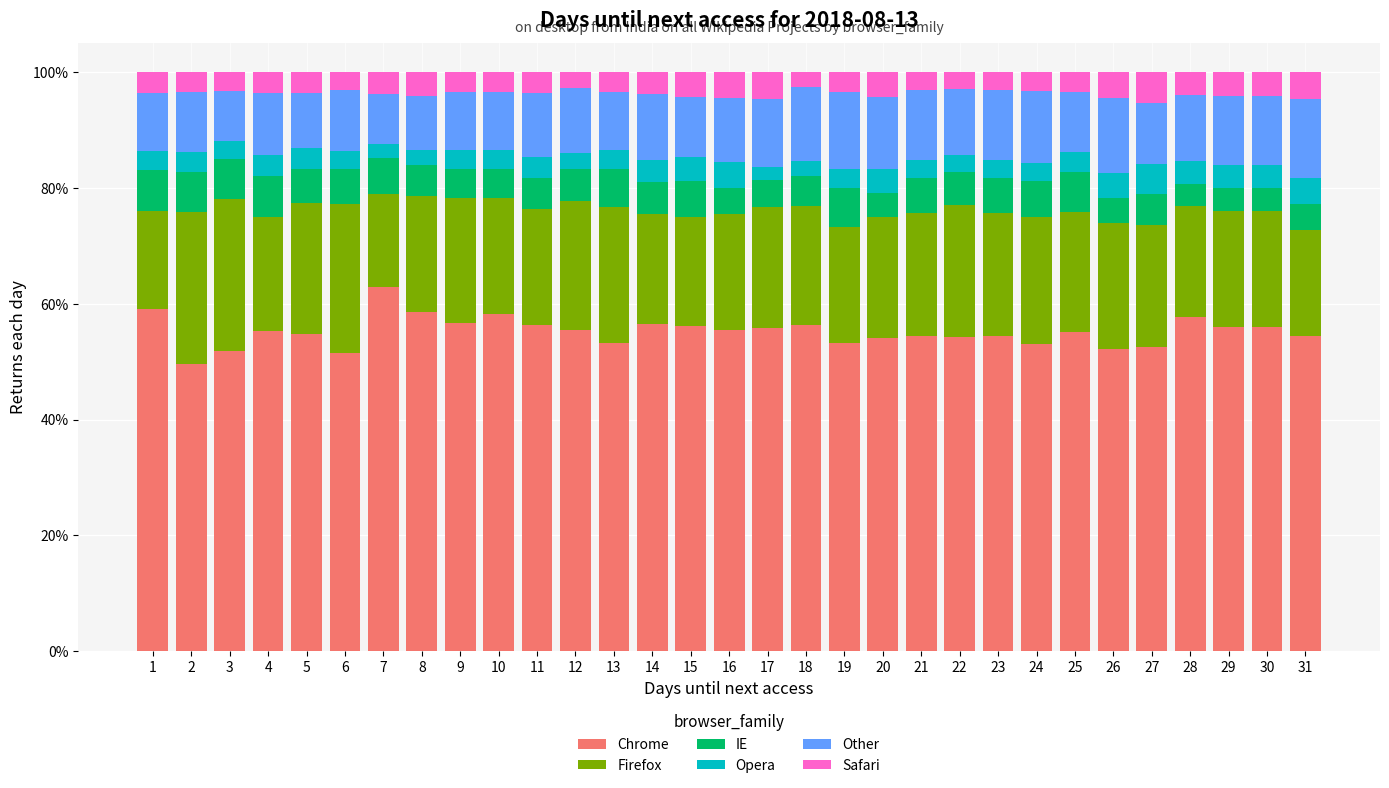

What is the highest value of the Chrome series?

63.0